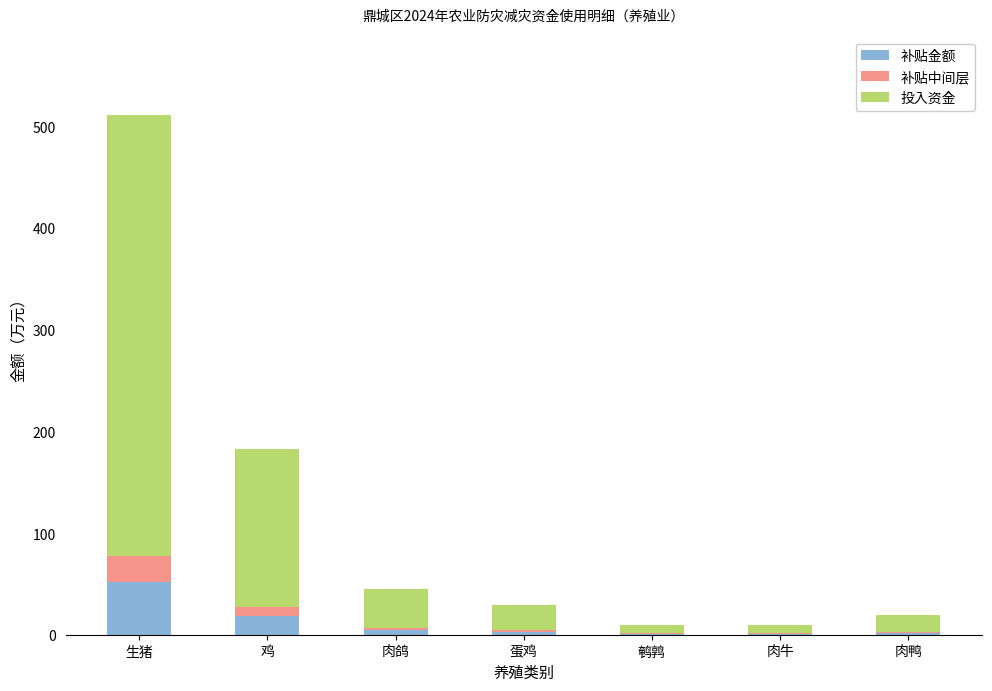

What is the maximum value for 补贴金额?

51.5